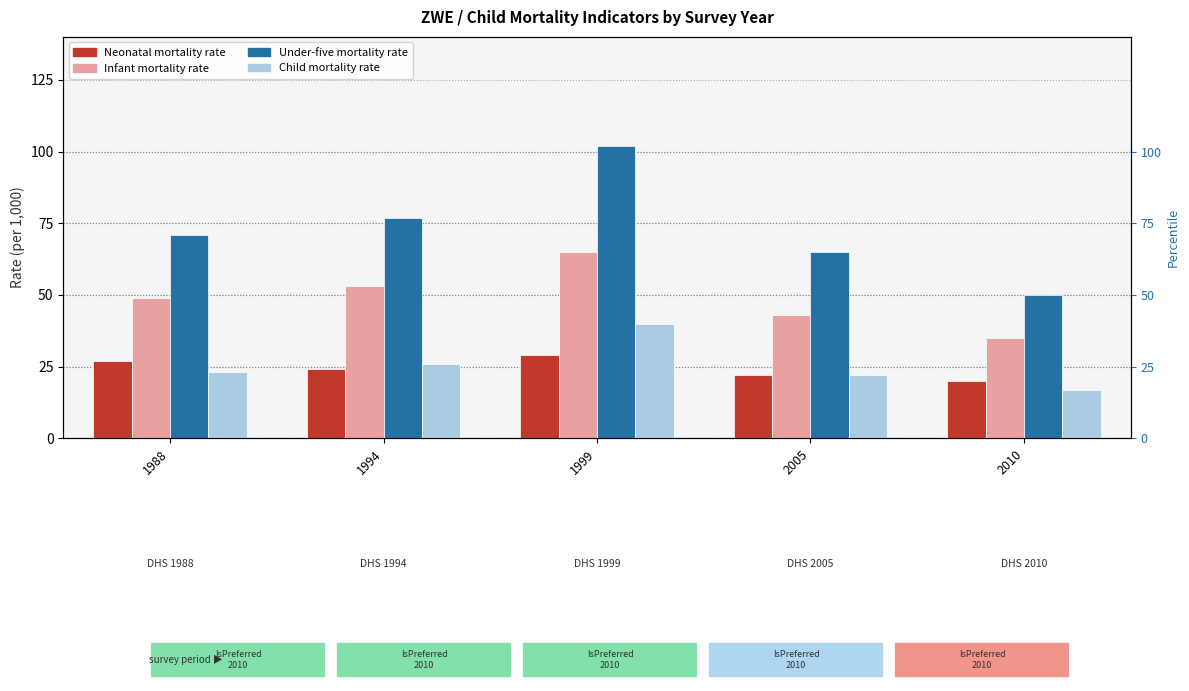

Are the bars grouped side by side (vs. stacked)?

Yes